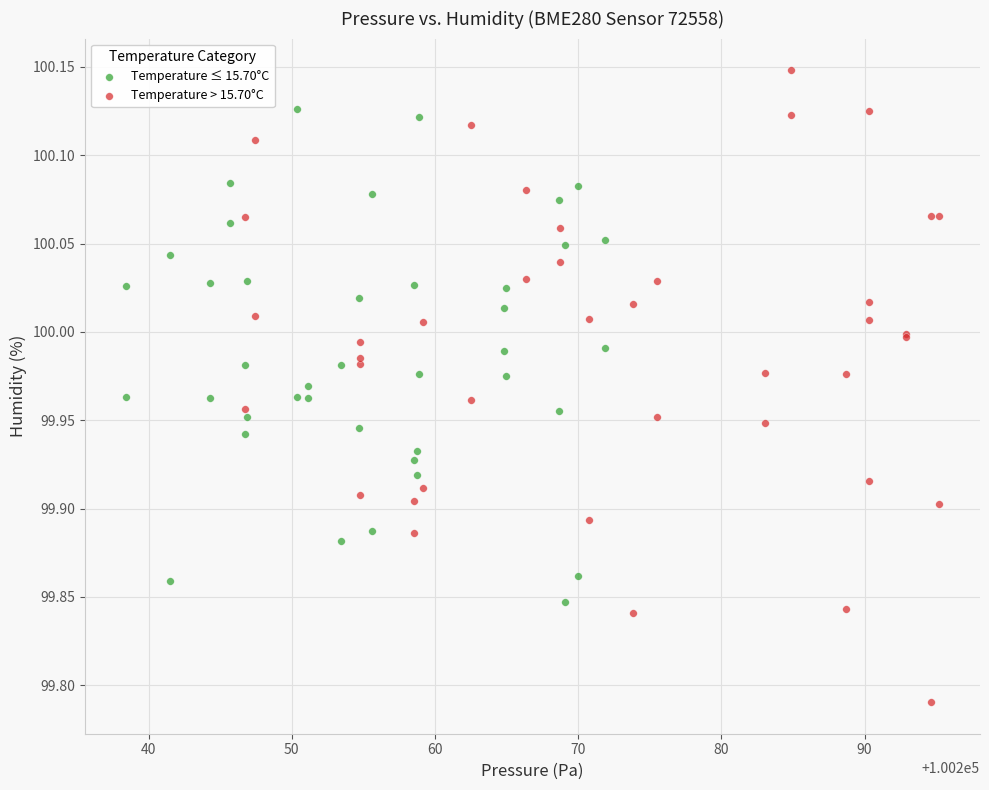

Which series contains the lowest Y value?

Temperature > 15.70°C